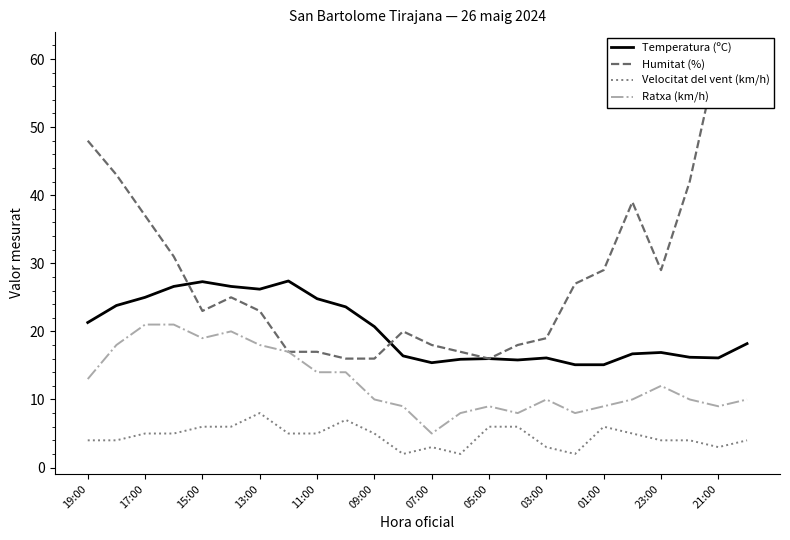

What is the average value of the Temperatura (ºC) series?

20.1